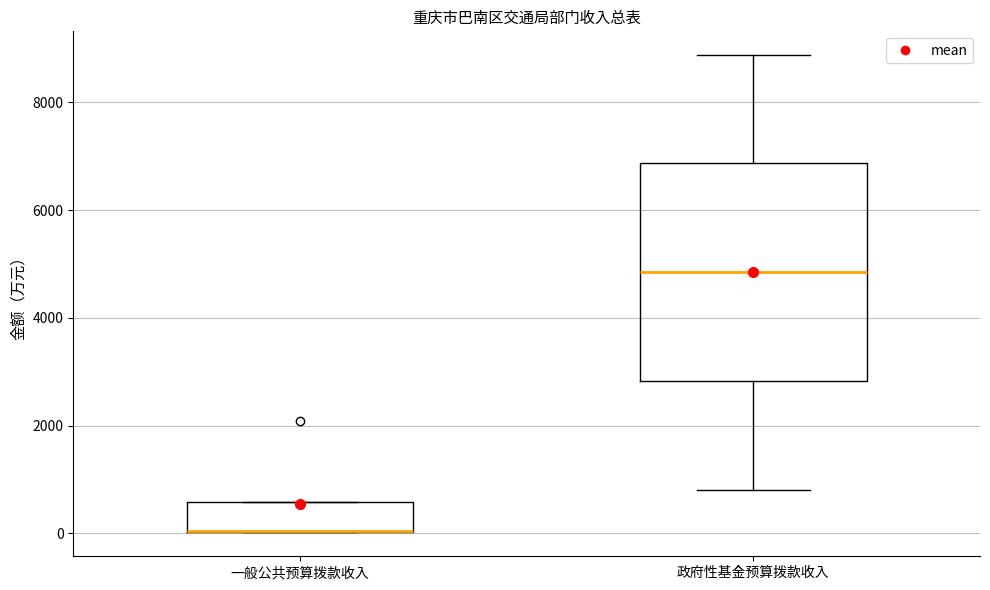

Where is the lower edge of the box for 政府性基金预算拨款收入 on the y-axis? The values are not printed on the chart, so give them approximately, as read against the axis.

2800